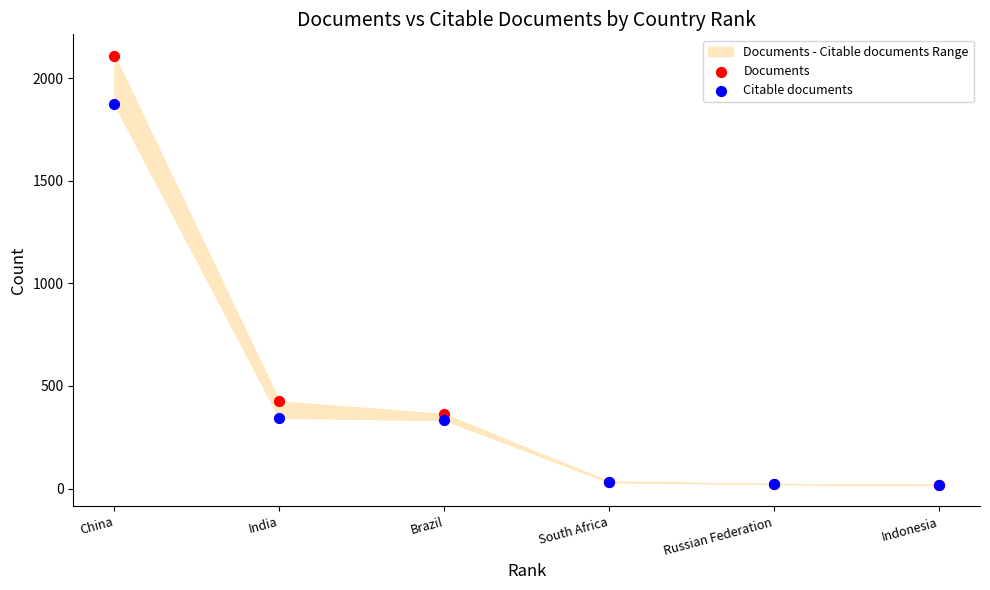

In the Documents series, what Y value is closest to 1064?

425